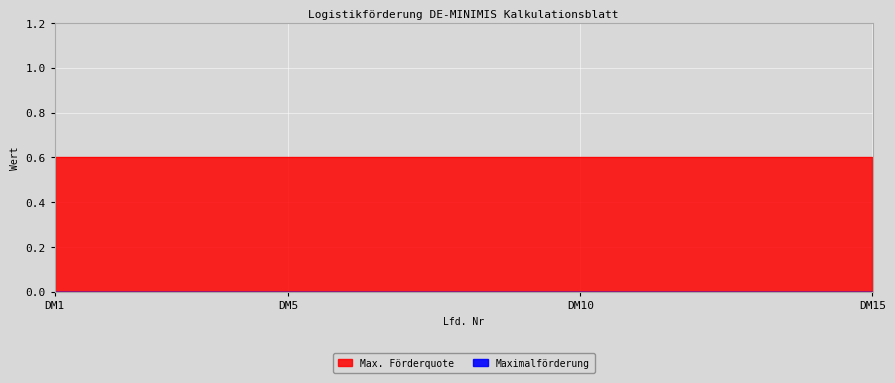

Reading left to right, what are all the values shown in this chart?

Max. Förderquote: 0.6	0.6	0.6	0.6	0.6	0.6	0.6	0.6	0.6	0.6	0.6	0.6	0.6	0.6	0.6
Maximalförderung: 0.0	0.0	0.0	0.0	0.0	0.0	0.0	0.0	0.0	0.0	0.0	0.0	0.0	0.0	0.0